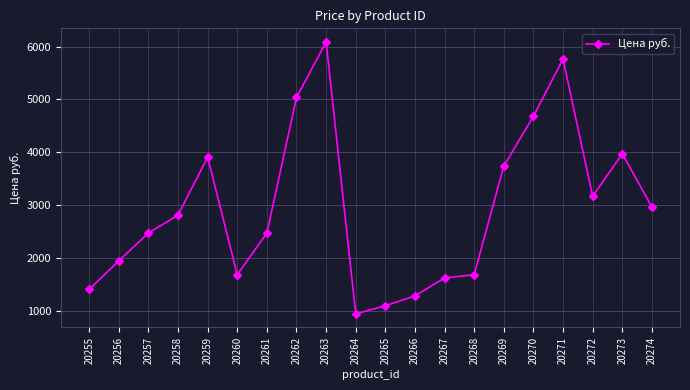

Where is the data nearest to the value 3514?

20269